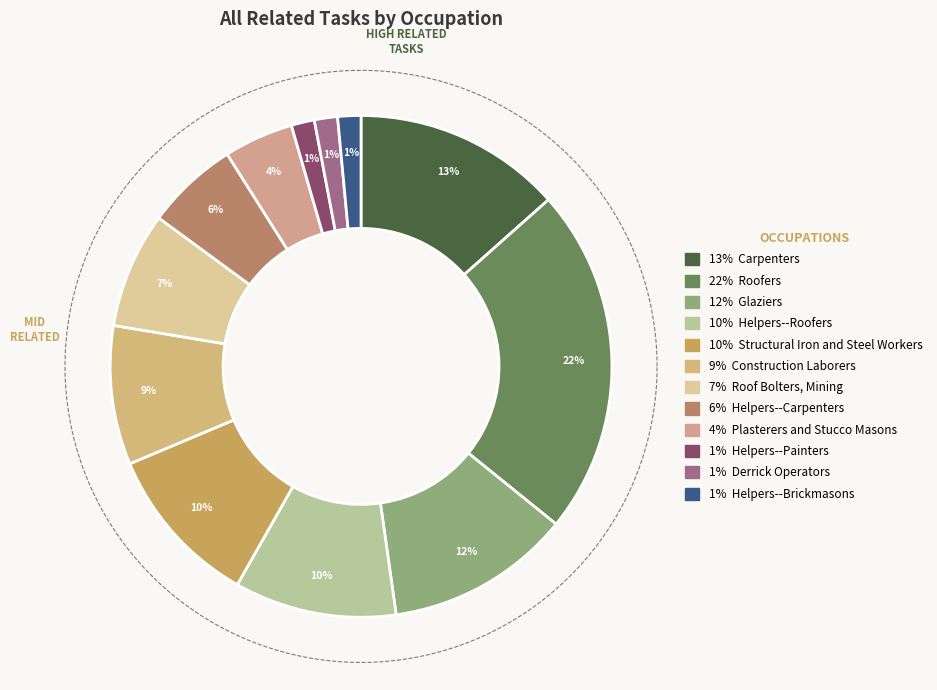

How many slices are in this pie chart?

12